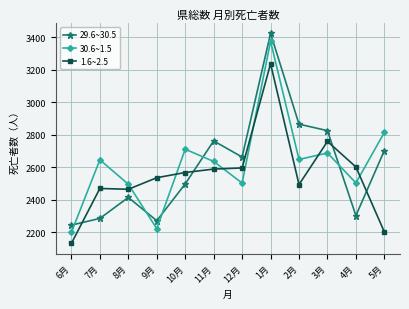

What is the label of the 11th point from the left?

4月